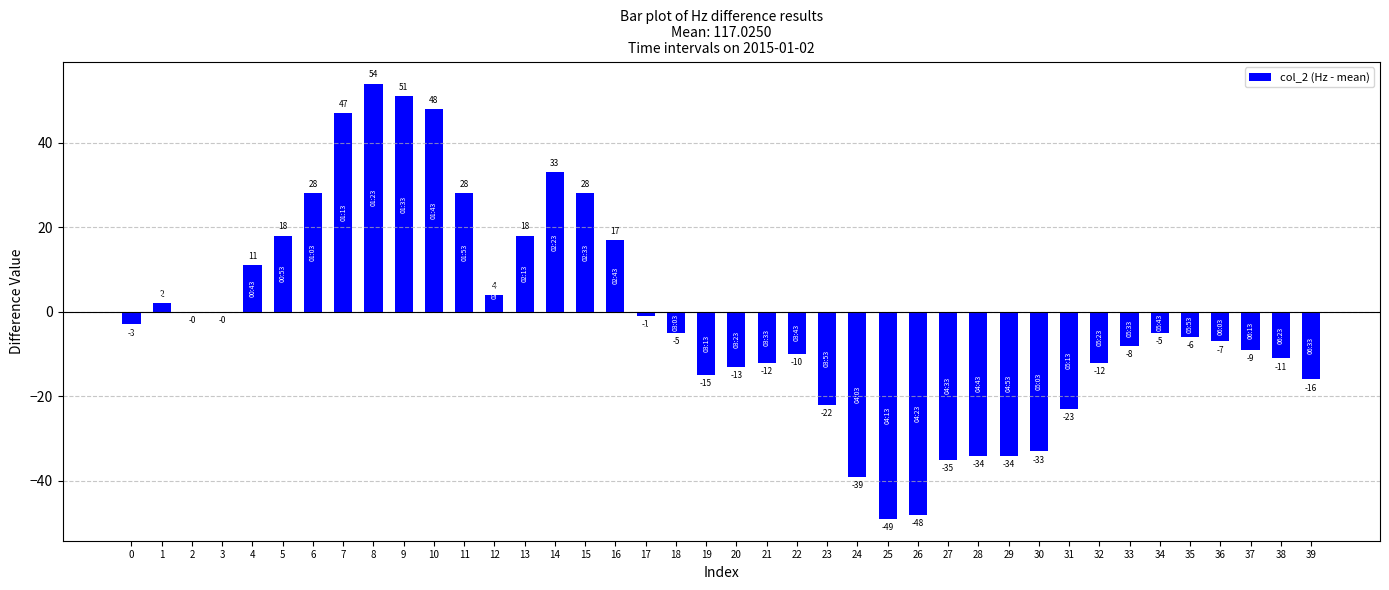

True or false: the data shows -14.8 at 38.

False